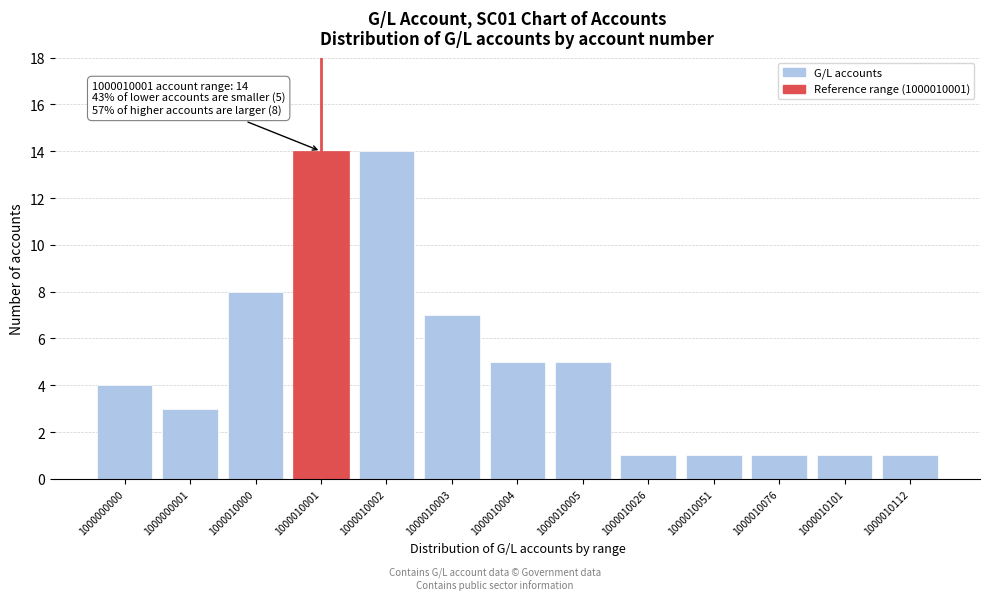

Reading right to left, transcribe all the data shown in this chart.

1000010112=1	1000010101=1	1000010076=1	1000010051=1	1000010026=1	1000010005=5	1000010004=5	1000010003=7	1000010002=14	1000010001=14	1000010000=8	1000000001=3	1000000000=4